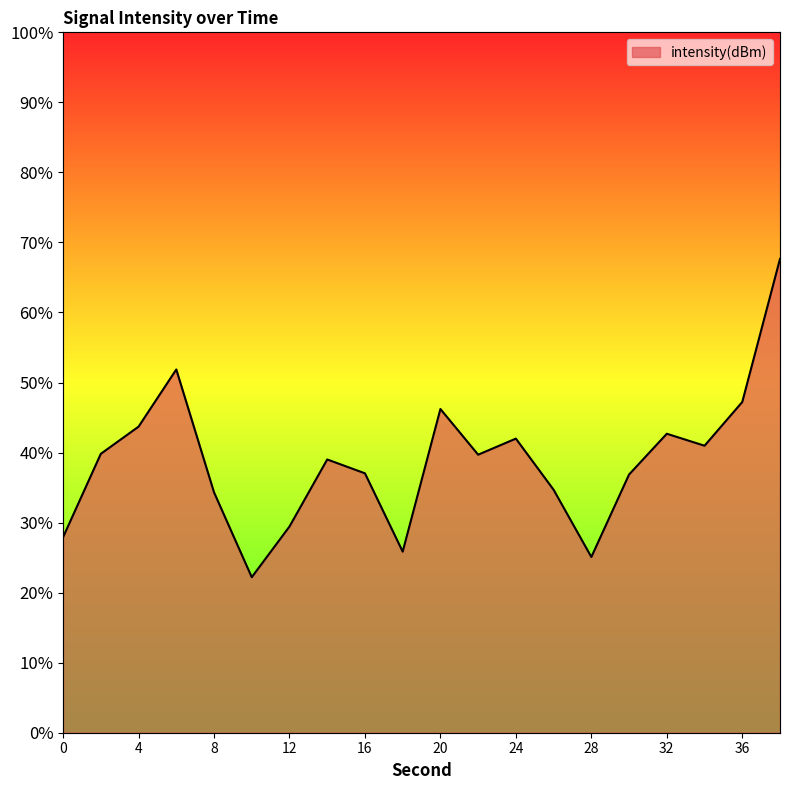

What is the sum of the values at 22 and 10?

61.9